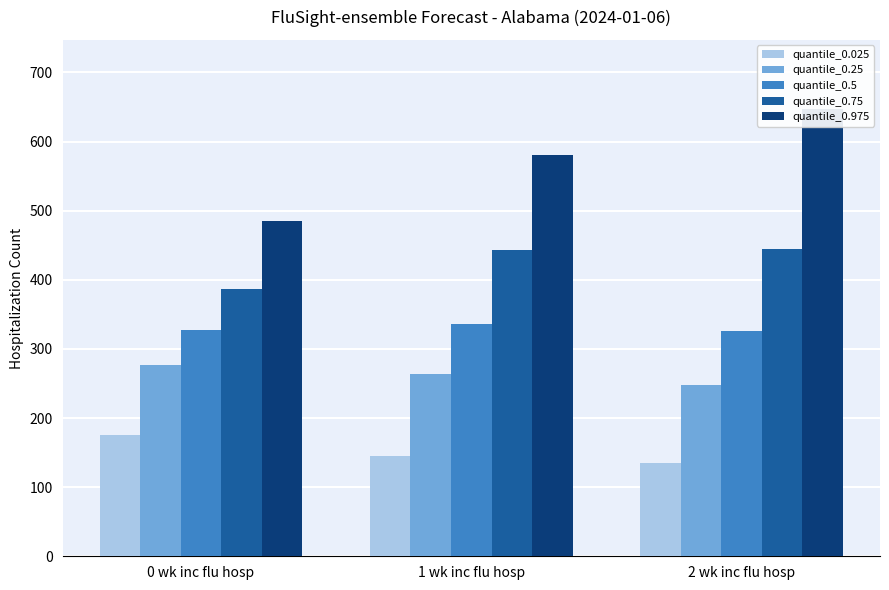

What is the minimum value for quantile_0.975?

485